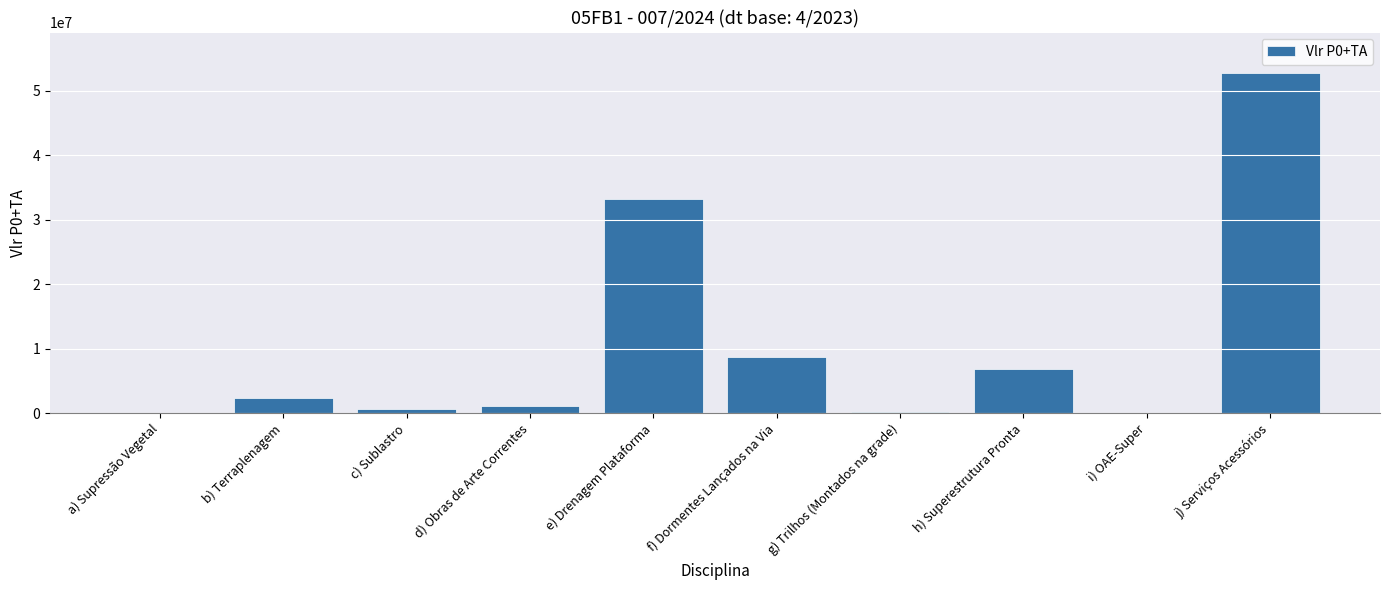

What value does the data have at j) Serviços Acessórios?

52674872.5